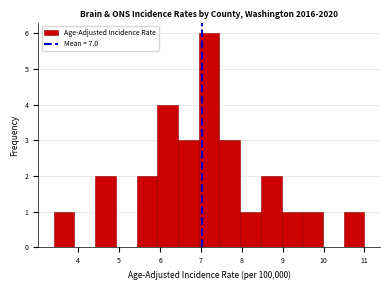

Reading left to right, list every bar in this chart as the range it spans on the x-axis followed by its height. Neither the bar edges nor the heights are printed on the chart, so give them approximately, as read against the axes.

3.4 to 3.9: 1
3.9 to 4.4: 0
4.4 to 4.9: 2
4.9 to 5.4: 0
5.4 to 5.9: 2
5.9 to 6.4: 4
6.4 to 6.9: 3
6.9 to 7.5: 6
7.5 to 8.0: 3
8.0 to 8.5: 1
8.5 to 9.0: 2
9.0 to 9.5: 1
9.5 to 10.0: 1
10.0 to 10.5: 0
10.5 to 11.0: 1